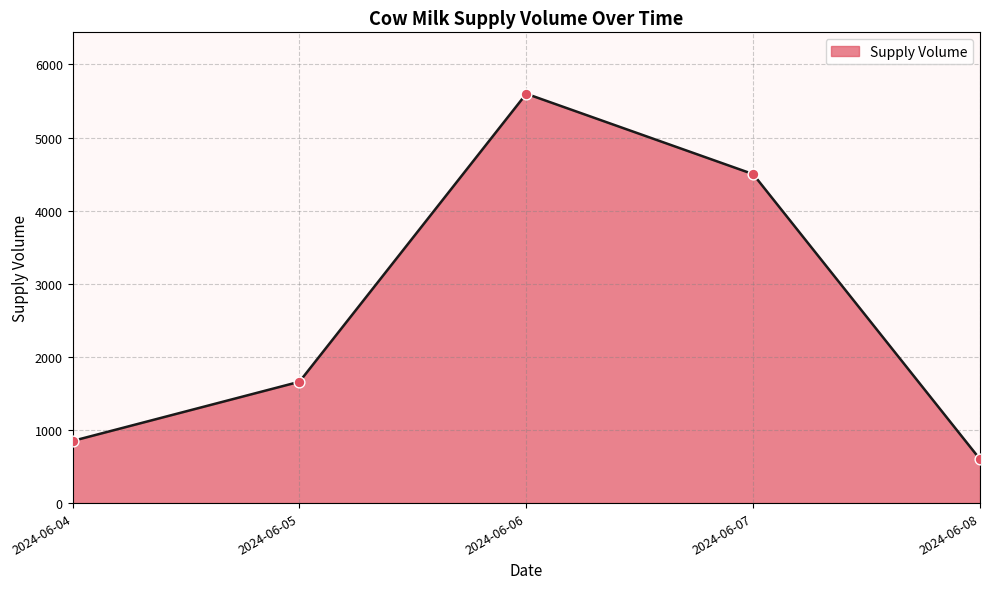

Approximately how many times larger is the value at 2024-06-05 compared to 2024-06-07?

0.4